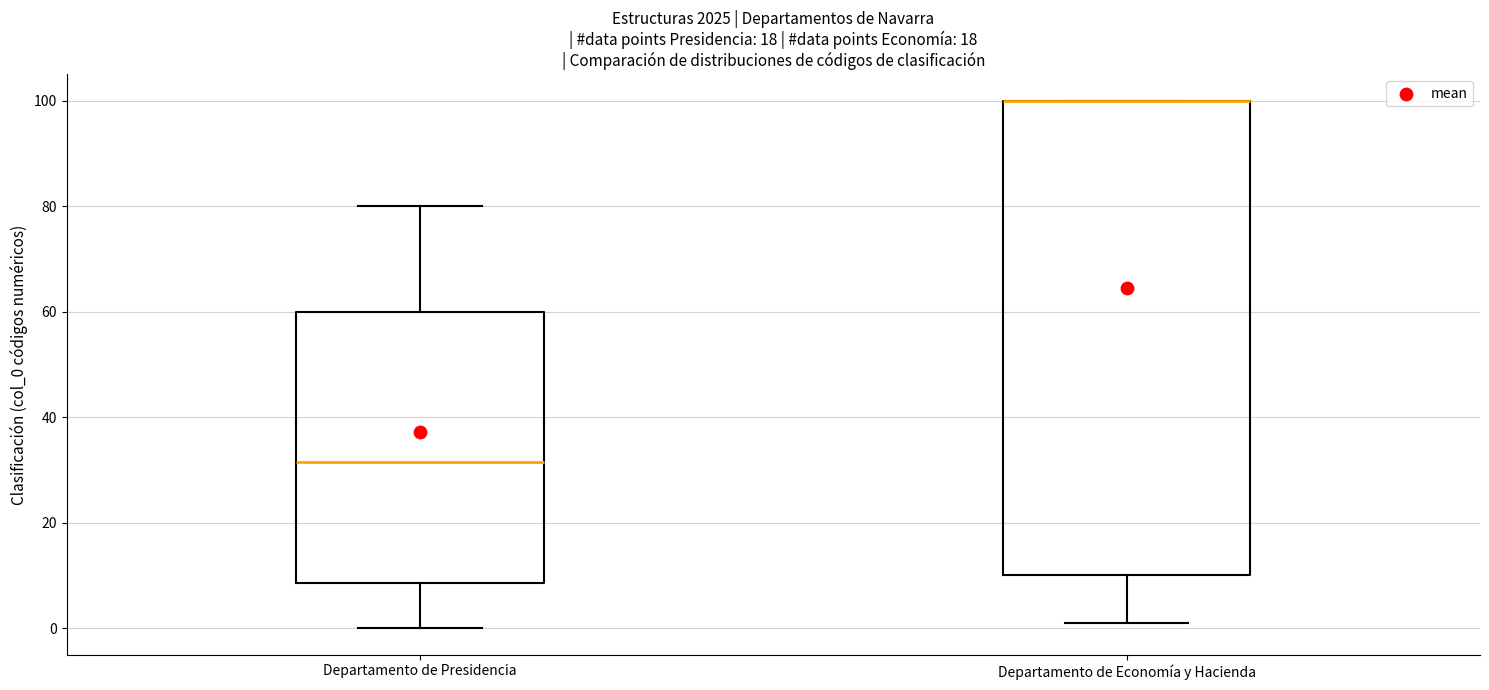

Where is the lower edge of the box for Departamento de Presidencia on the y-axis? The values are not printed on the chart, so give them approximately, as read against the axis.

8